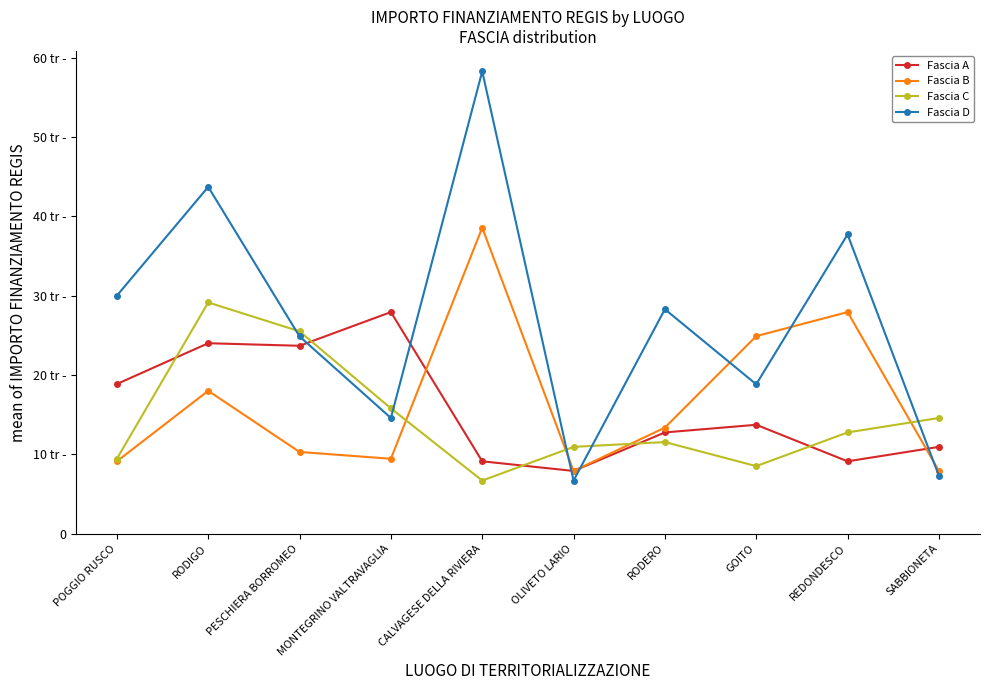

What are all the series names shown in the legend?

Fascia A, Fascia B, Fascia C, Fascia D